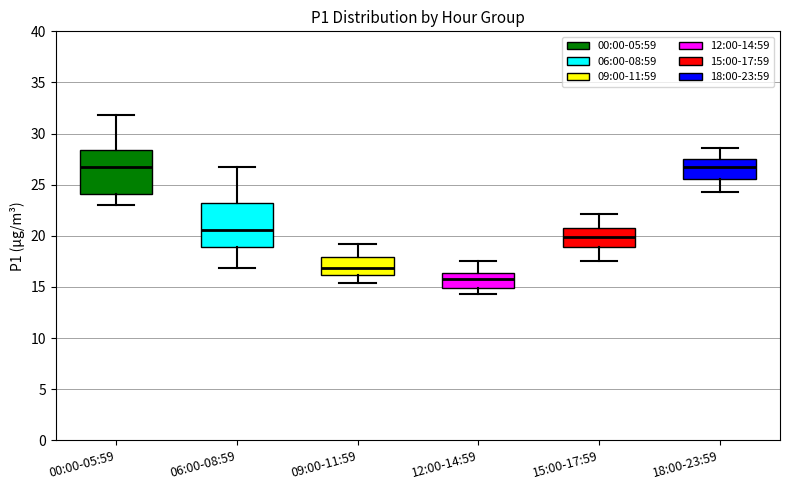

Reading left to right, read every box against the y-axis: the position of its median line, the range the box covers, and the ends of its whiskers. The values are not printed on the chart, so give them approximately, as read against the axis.

00:00-05:59: median 27.0, box 24.0 to 28.5, whiskers 23.0 to 32.0
06:00-08:59: median 20.5, box 19.0 to 23.0, whiskers 17.0 to 27.0
09:00-11:59: median 17.0, box 16.0 to 18.0, whiskers 15.5 to 19.0
12:00-14:59: median 16.0, box 15.0 to 16.5, whiskers 14.5 to 17.5
15:00-17:59: median 20.0, box 19.0 to 21.0, whiskers 17.5 to 22.0
18:00-23:59: median 26.5, box 25.5 to 27.5, whiskers 24.5 to 28.5